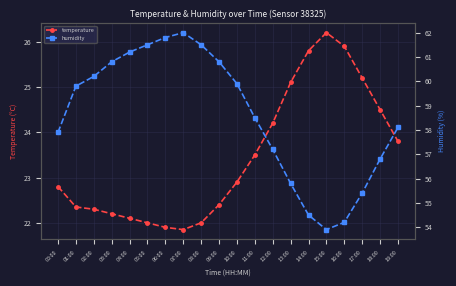

Does the chart display data point markers on the line(s)?

Yes